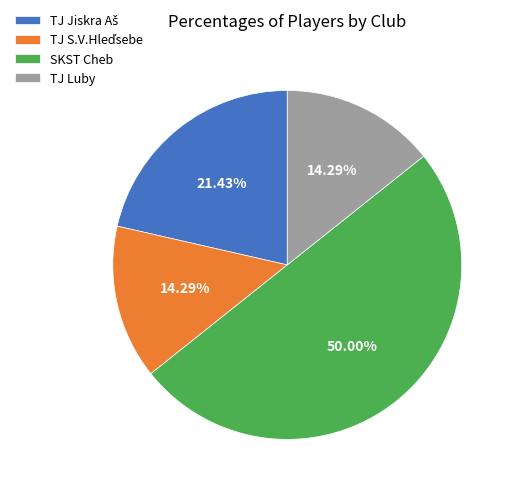

Which slice is the largest?

SKST Cheb